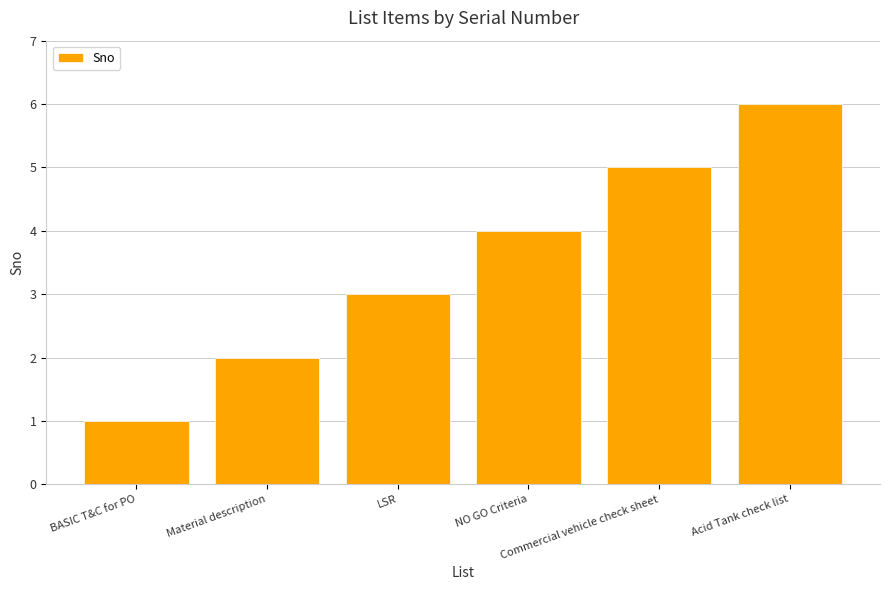

Approximately how many times larger is the value at NO GO Criteria compared to Acid Tank check list?

0.7